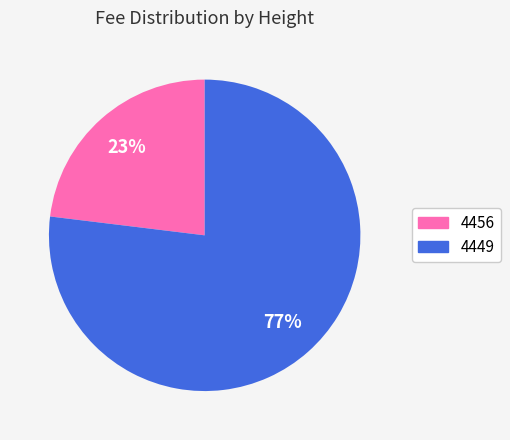

Between 4456 and 4449, which is larger?

4449